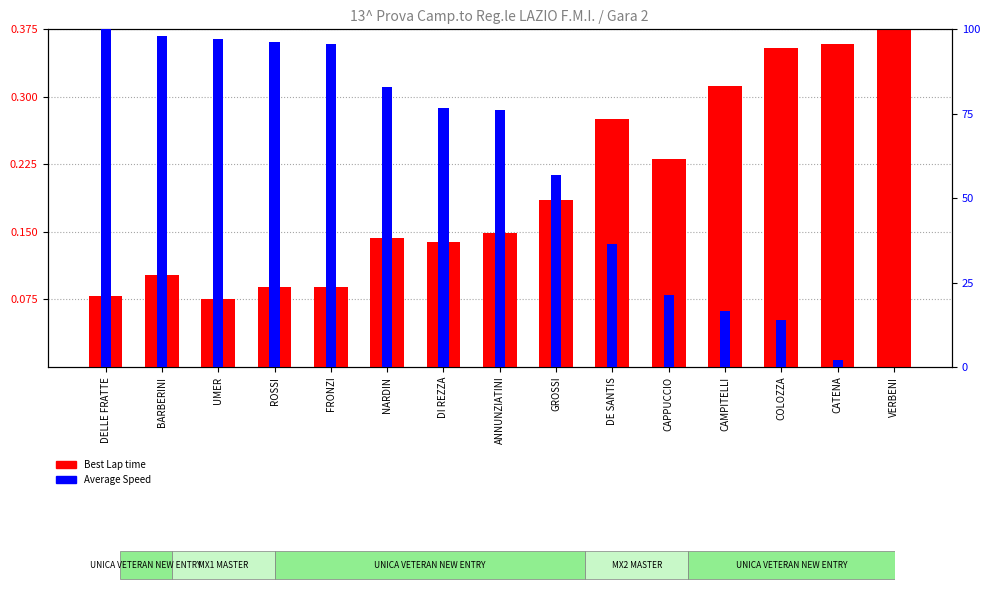

Between CAPPUCCIO and ANNUNZIATINI, which is larger?

CAPPUCCIO